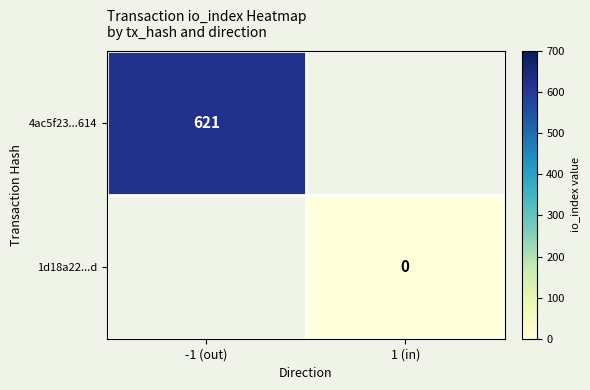

The value of 4ac5f23...614 at -1 (out) is 1000. True or false?

False